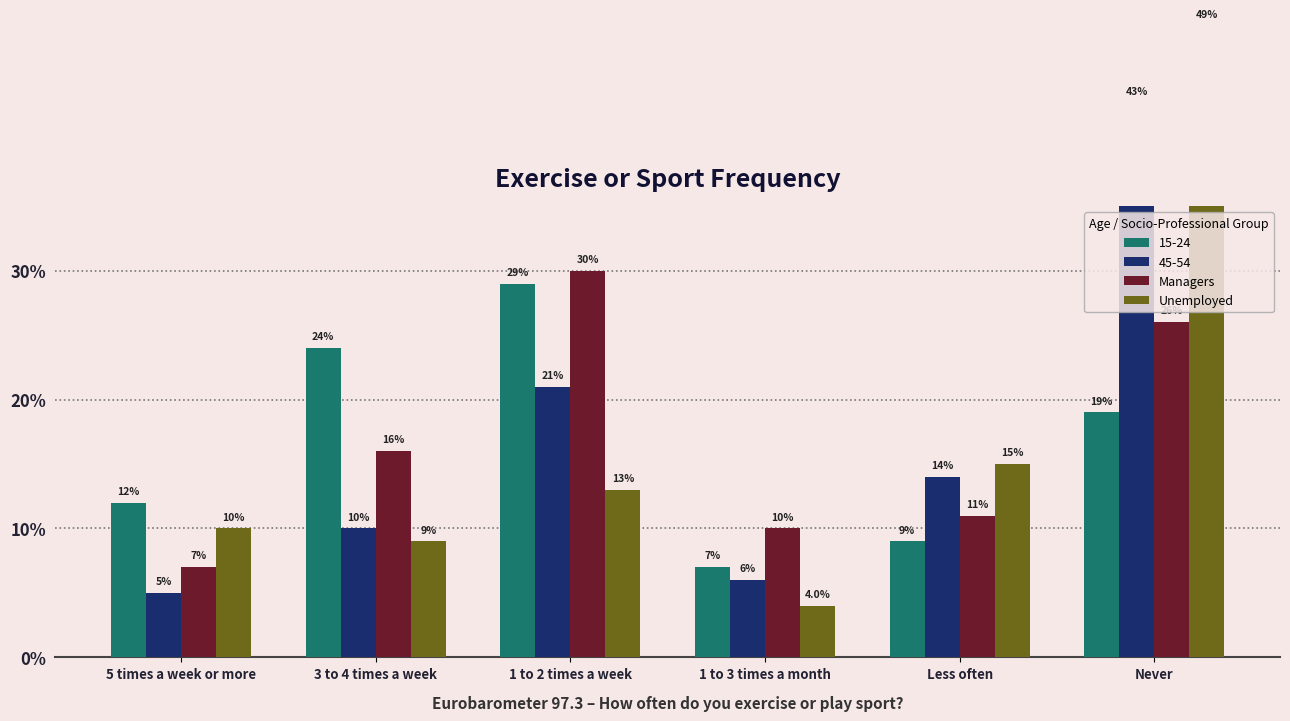

The Unemployed series shows 0.0 at 5 times a week or more. True or false?

False